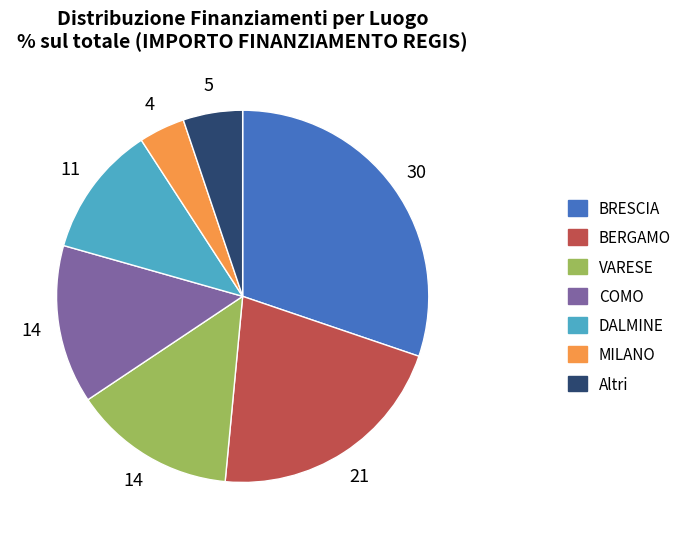

Does BERGAMO account for over 50% of the chart?

No